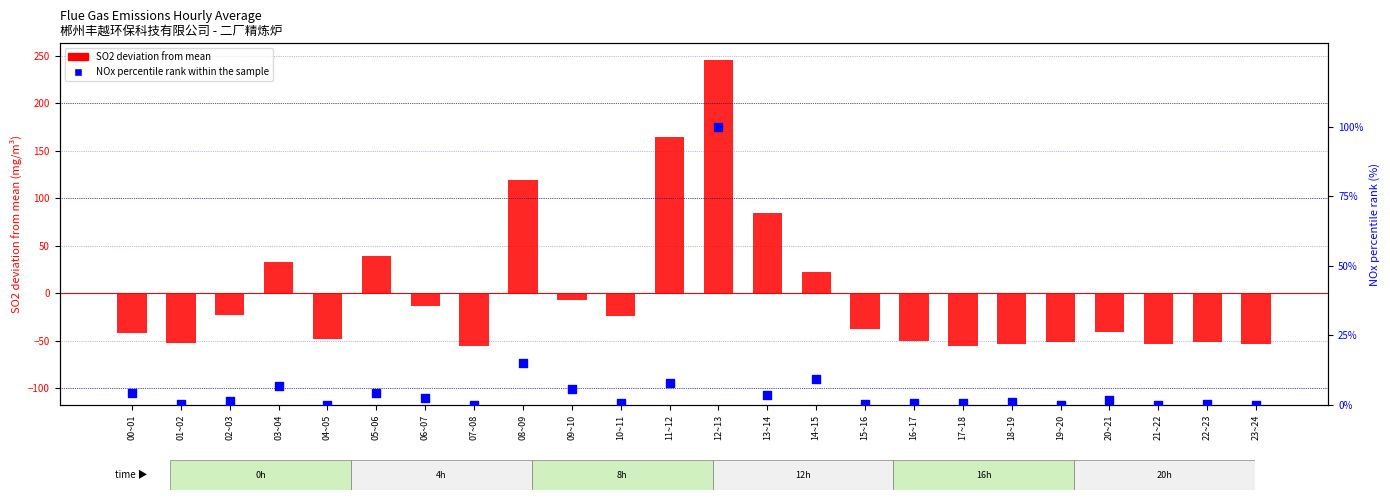

At which category is the sum across all series the highest?

12~13